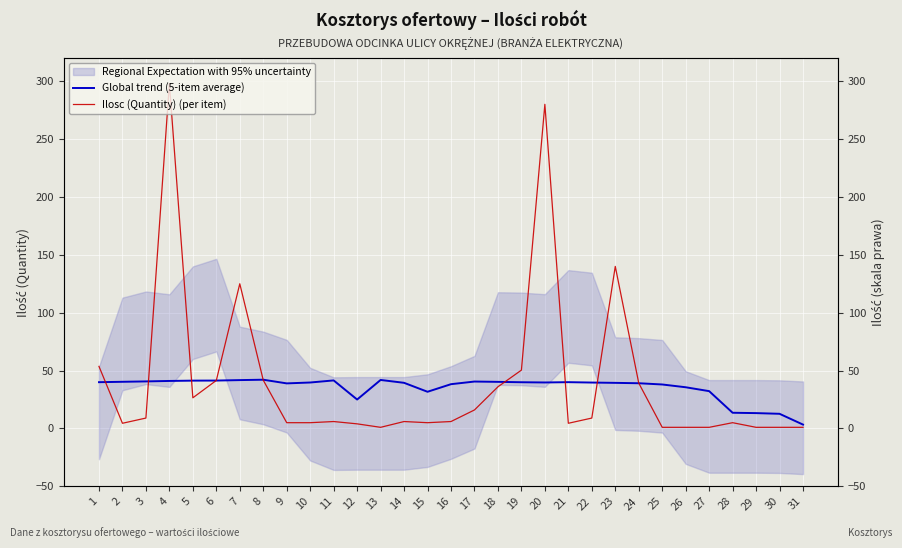

Does the chart display data point markers on the line(s)?

No